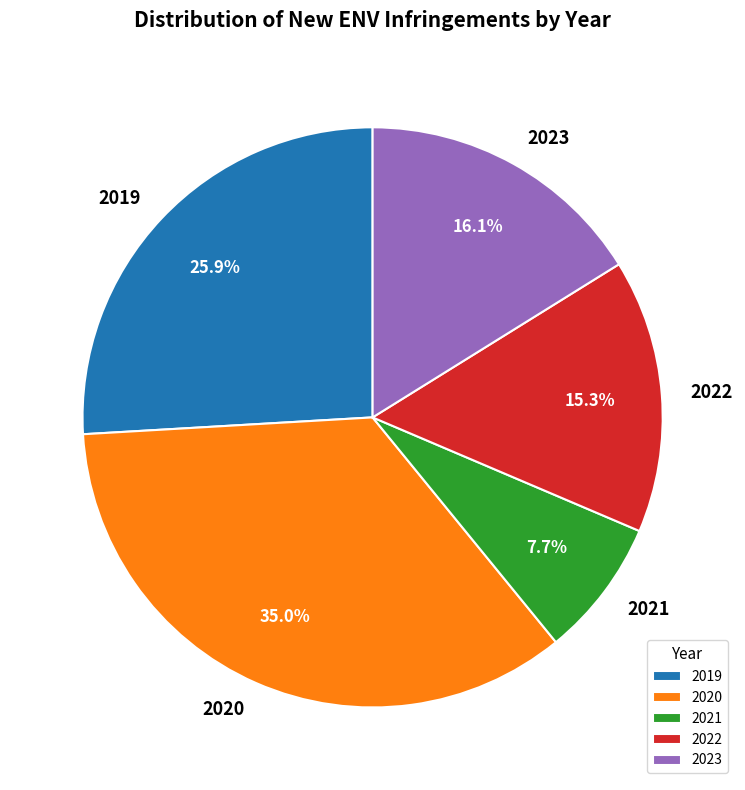

Count the number of slices in the pie.

5